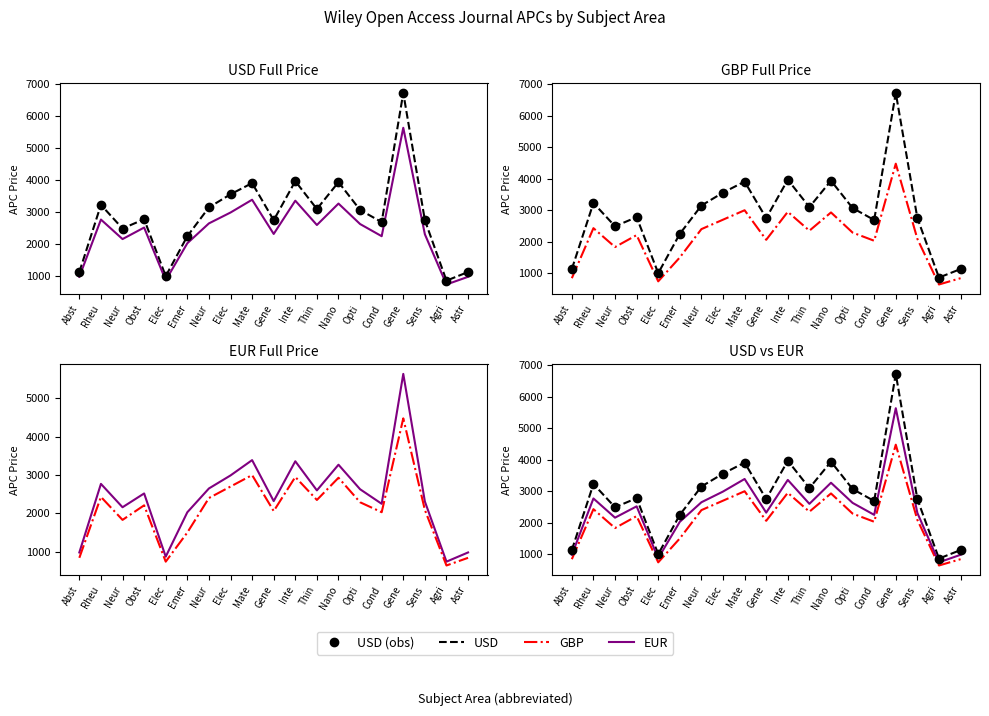

The USD series shows 2780 at Obst. True or false?

True